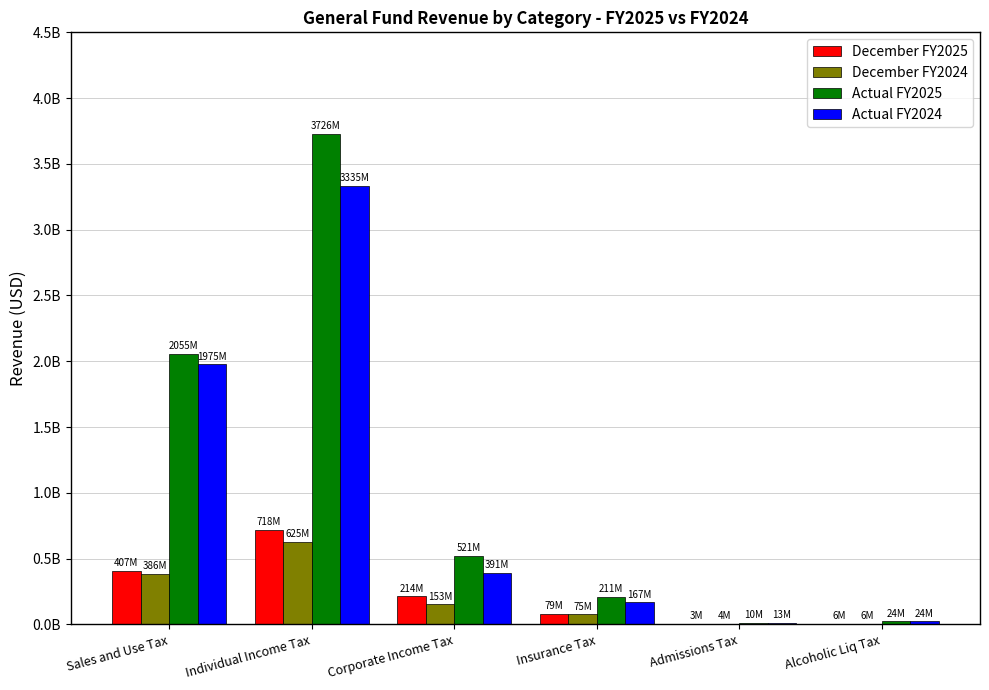

Which series has the largest total across all categories?

Actual FY2025